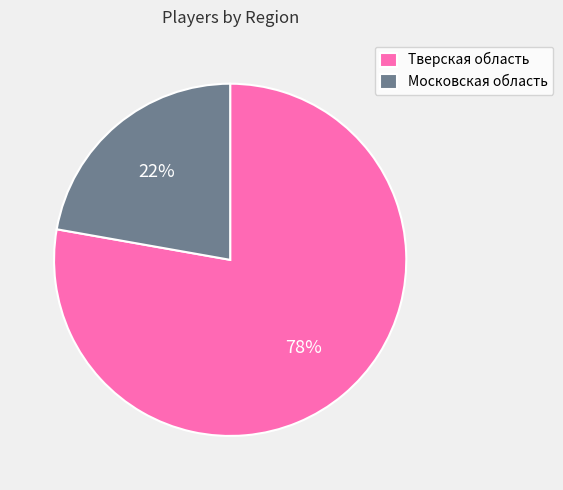

Which slice is the smallest?

Московская область